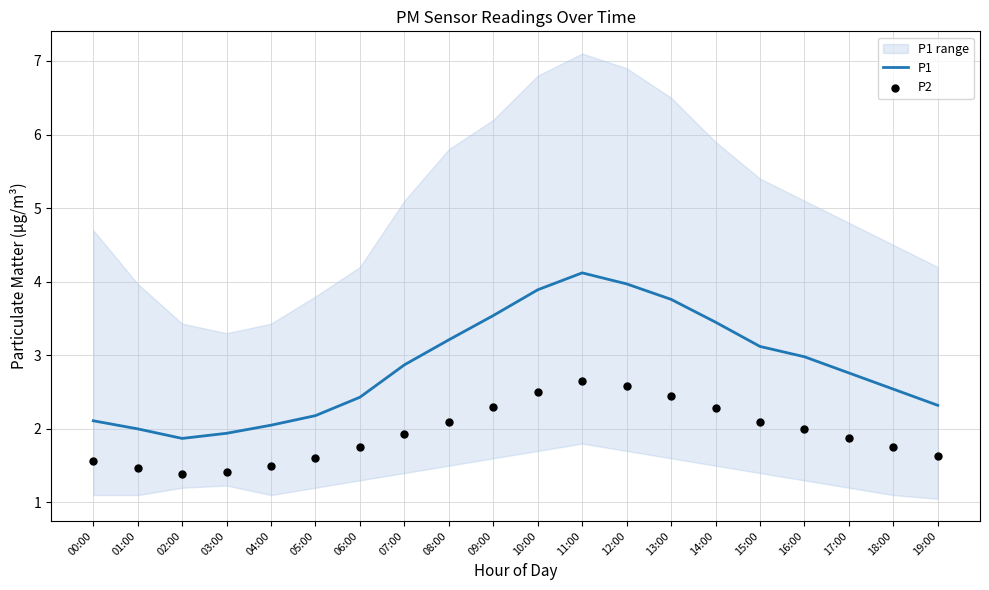

Which series contains the lowest Y value?

P2